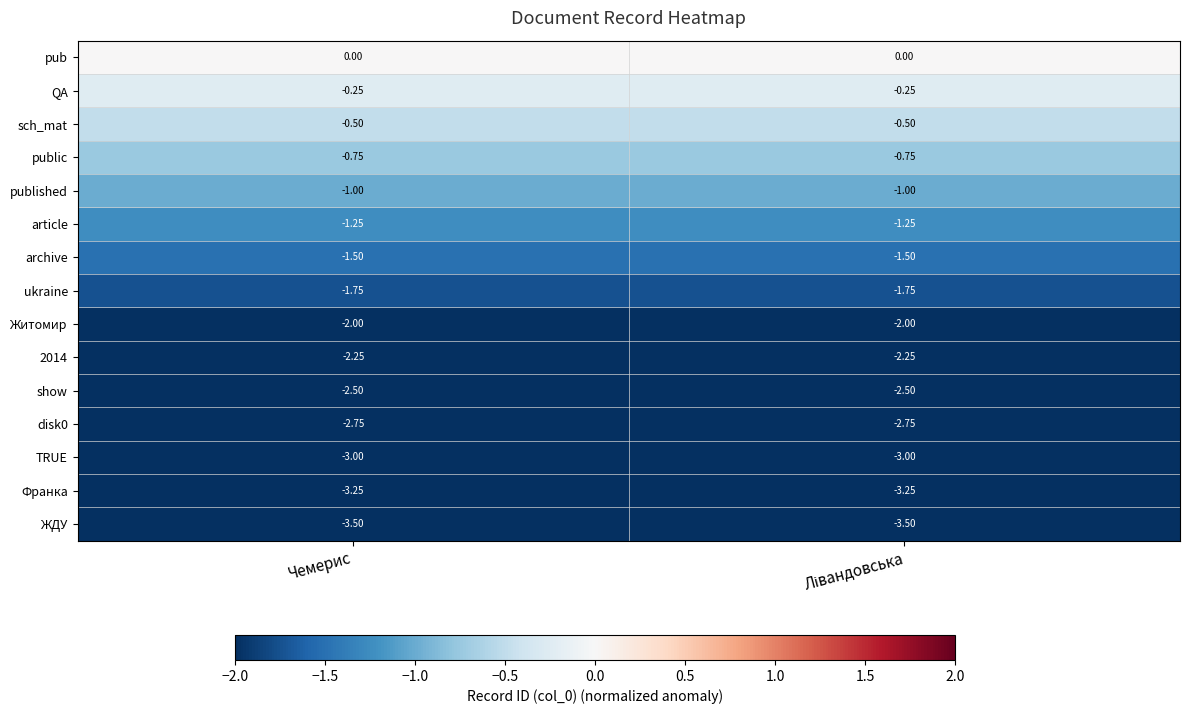

Reading right to left, what are all the values shown in this chart?

pub: Лівандовська=0.0	Чемерис=0.0
QA: Лівандовська=-0.2	Чемерис=-0.2
sch_mat: Лівандовська=-0.5	Чемерис=-0.5
public: Лівандовська=-0.8	Чемерис=-0.8
published: Лівандовська=-1.0	Чемерис=-1.0
article: Лівандовська=-1.2	Чемерис=-1.2
archive: Лівандовська=-1.5	Чемерис=-1.5
ukraine: Лівандовська=-1.8	Чемерис=-1.8
Житомир: Лівандовська=-2.0	Чемерис=-2.0
2014: Лівандовська=-2.2	Чемерис=-2.2
show: Лівандовська=-2.5	Чемерис=-2.5
disk0: Лівандовська=-2.8	Чемерис=-2.8
TRUE: Лівандовська=-3.0	Чемерис=-3.0
Франка: Лівандовська=-3.2	Чемерис=-3.2
ЖДУ: Лівандовська=-3.5	Чемерис=-3.5